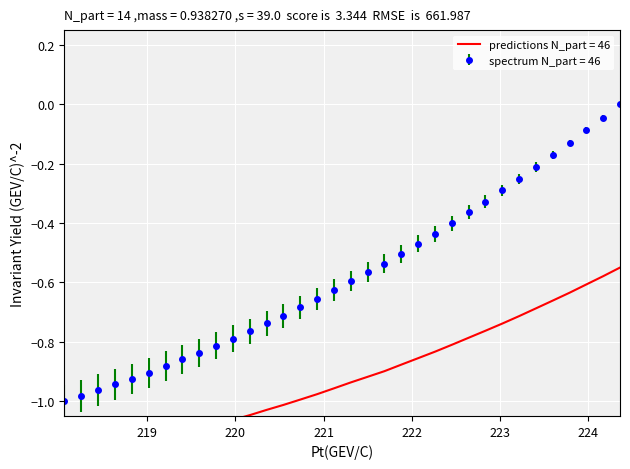

What position from the left is 221.6902?

20